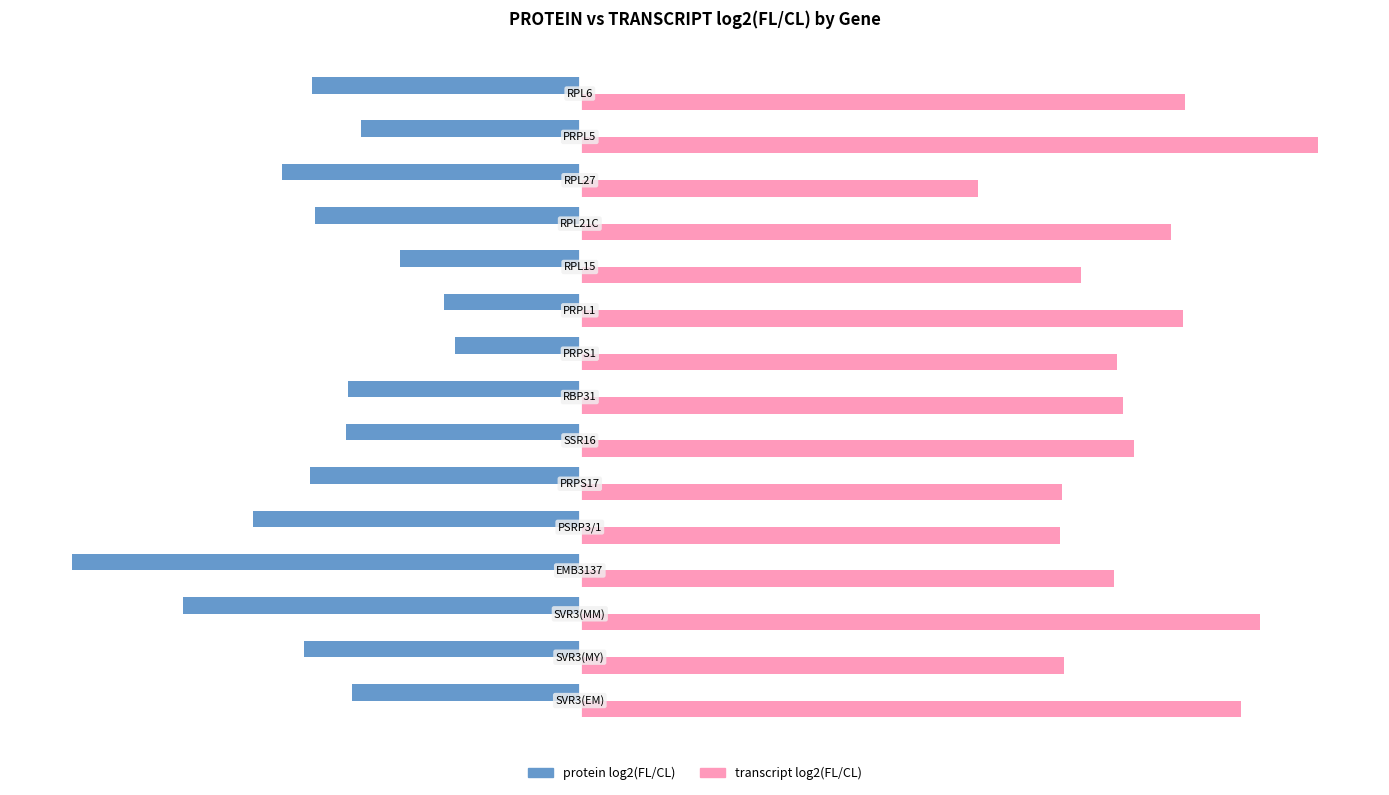

Which series has the widest spread of values?

protein log2(FL/CL)